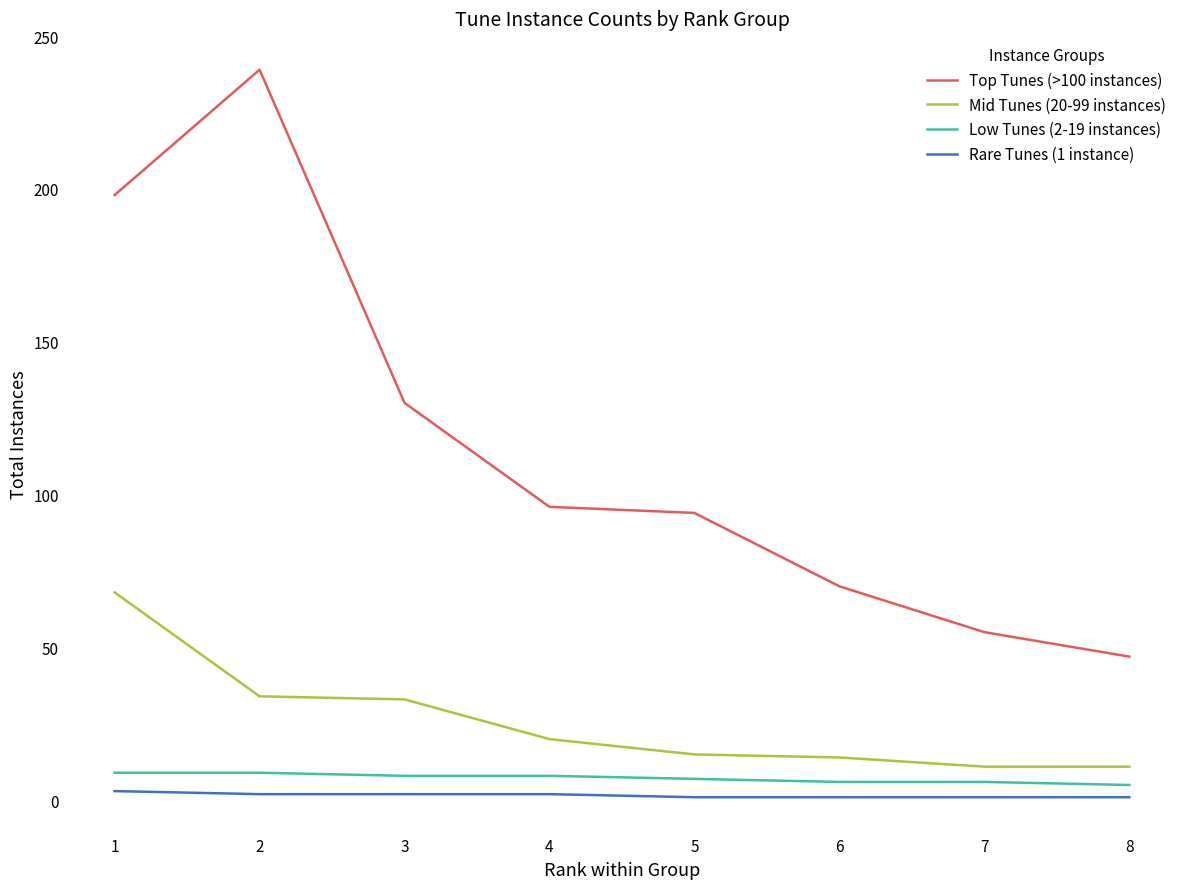

True or false: Low Tunes (2-19 instances) and Top Tunes (>100 instances) cross at least once.

False